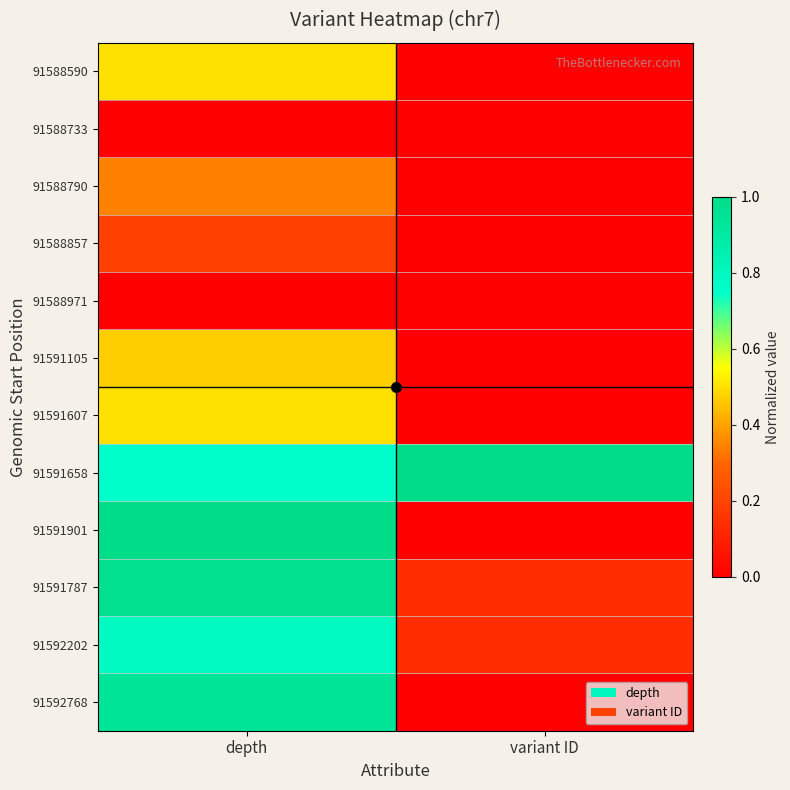

Which has a higher value, depth or variant ID?

depth